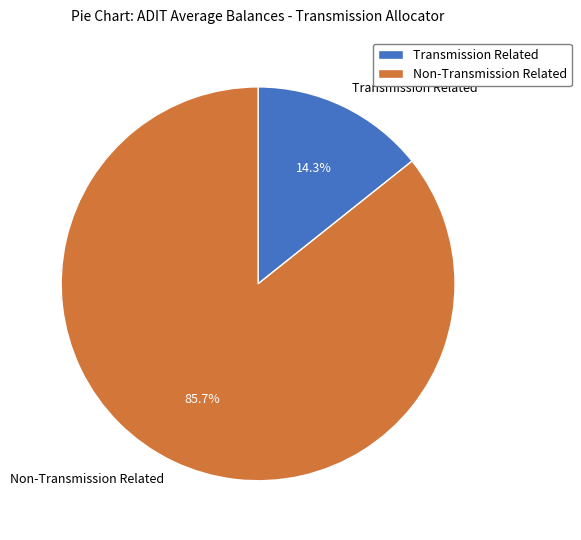

To the nearest percent, what is the difference between the largest and smallest slice percentages?

71%